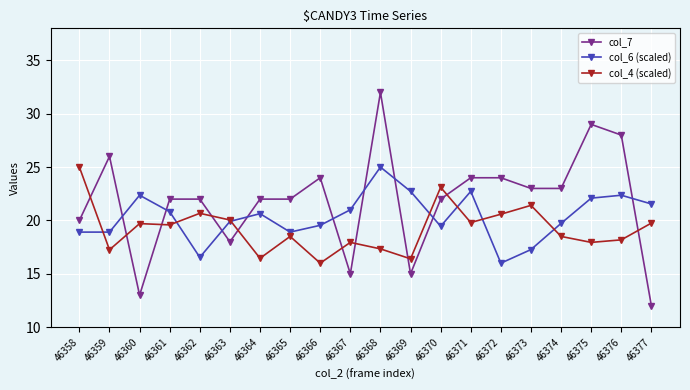

The value of col_6 (scaled) at 46358 is 18.9. True or false?

True